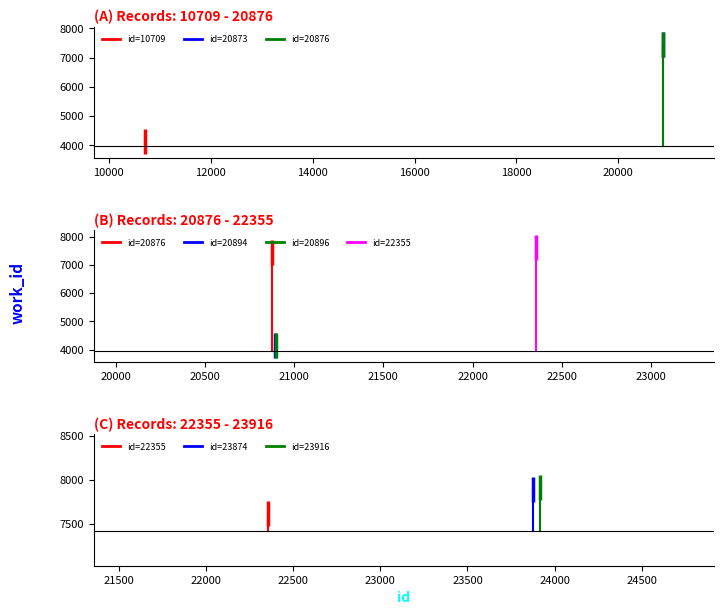

Which category has the lowest value across all series?

10709